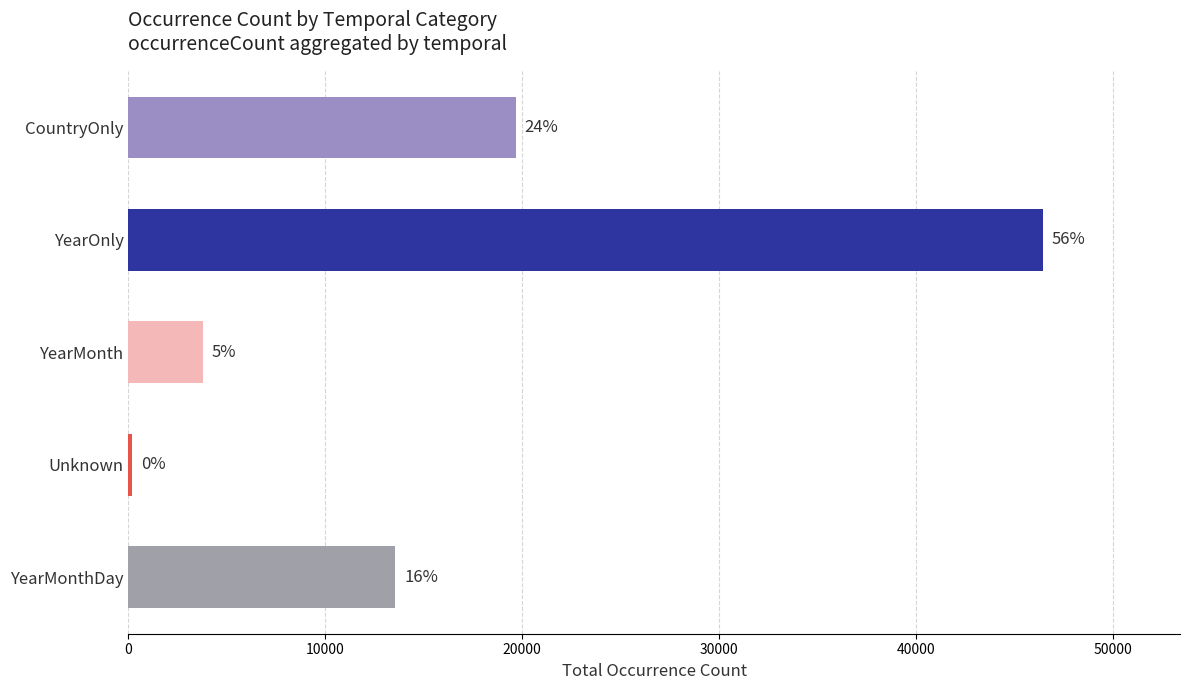

Are the bars horizontal?

Yes